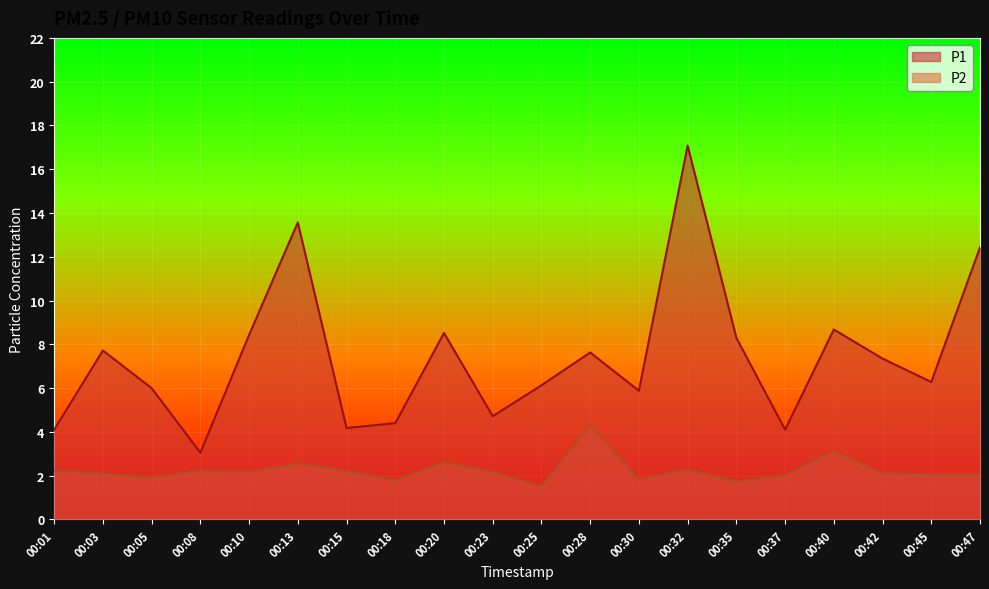

Where is P2 nearest to the value 2?

00:37